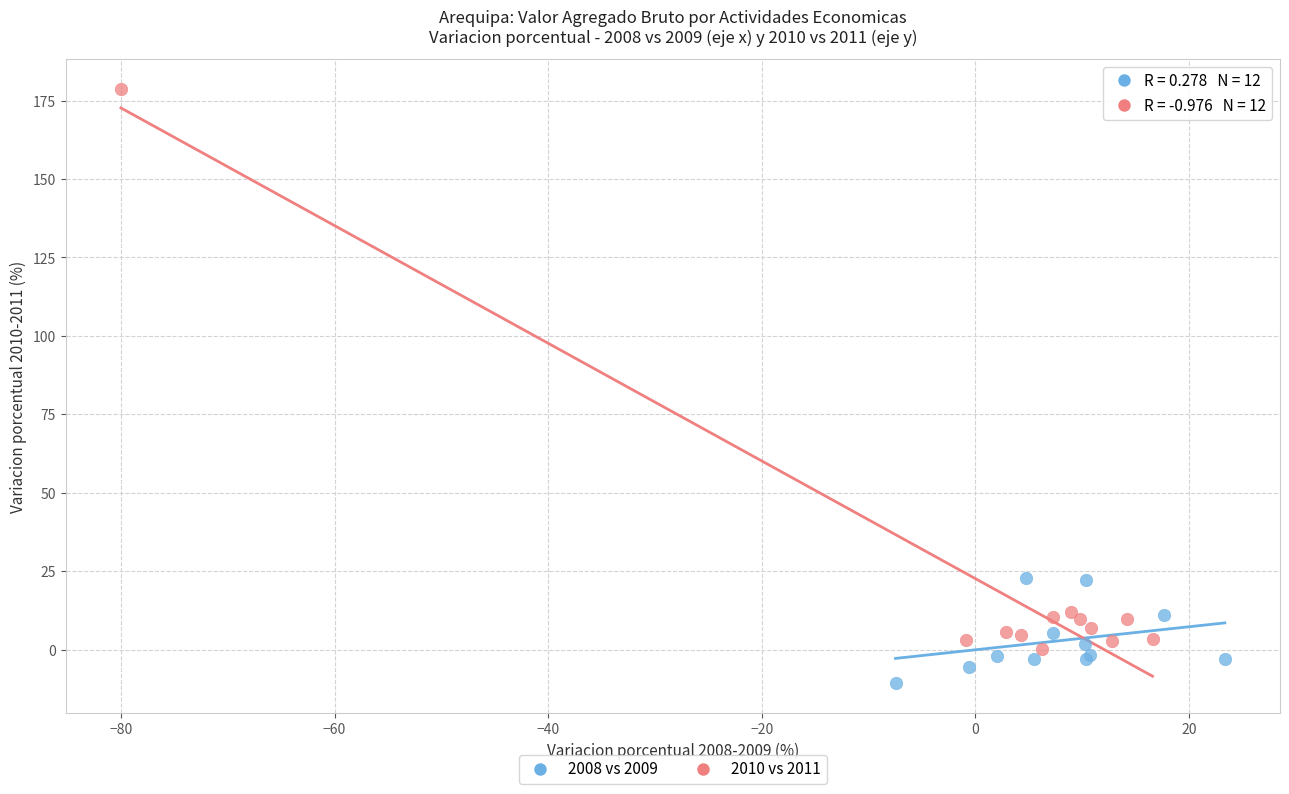

Which series has the widest spread of Y values?

2010 vs 2011